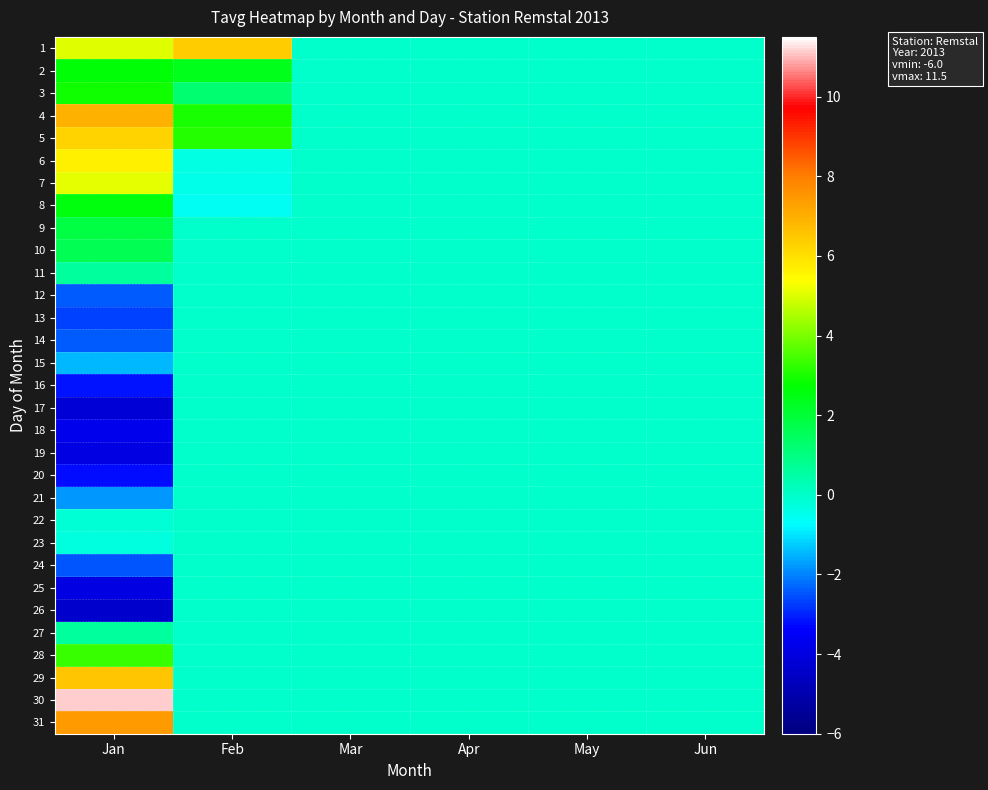

Which has a higher value, Mar or Jun?

Mar